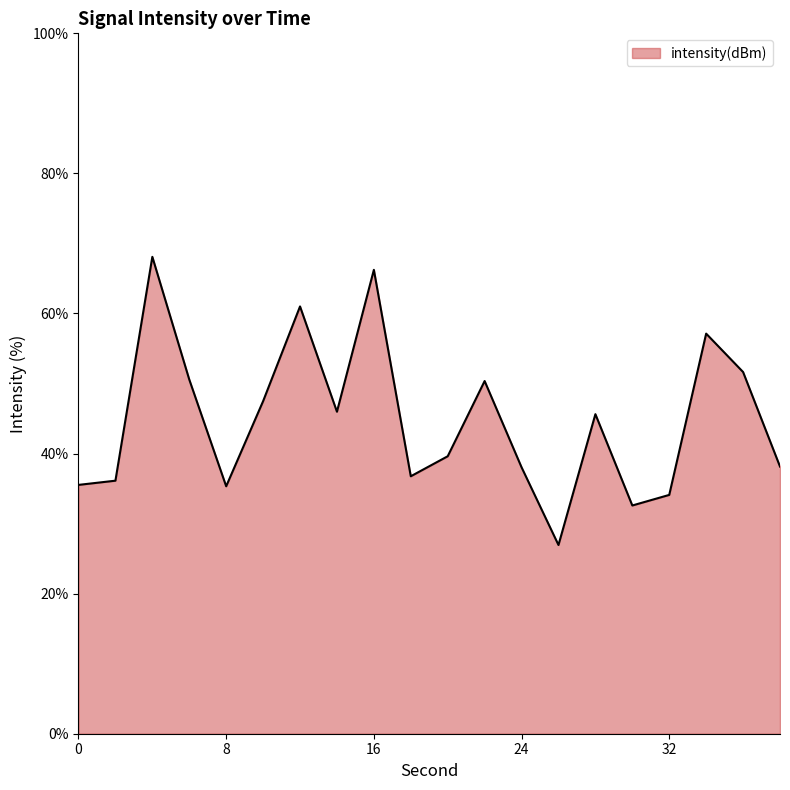

What is the maximum value shown in the chart?

68.1